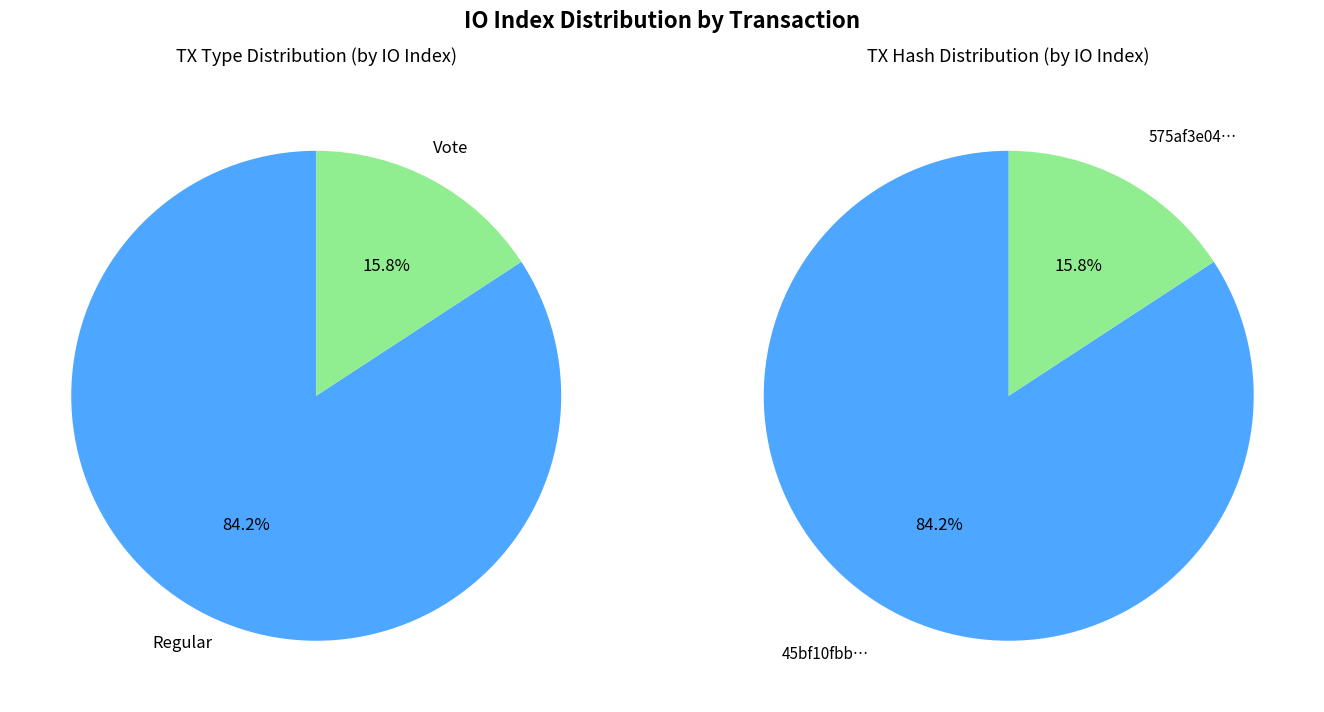

How many segments does this pie chart have?

2